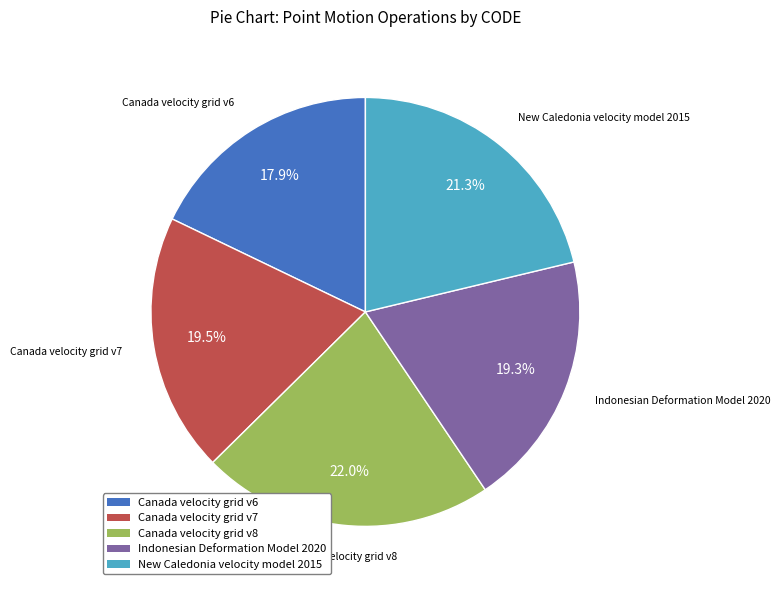

How many slices are in this pie chart?

5